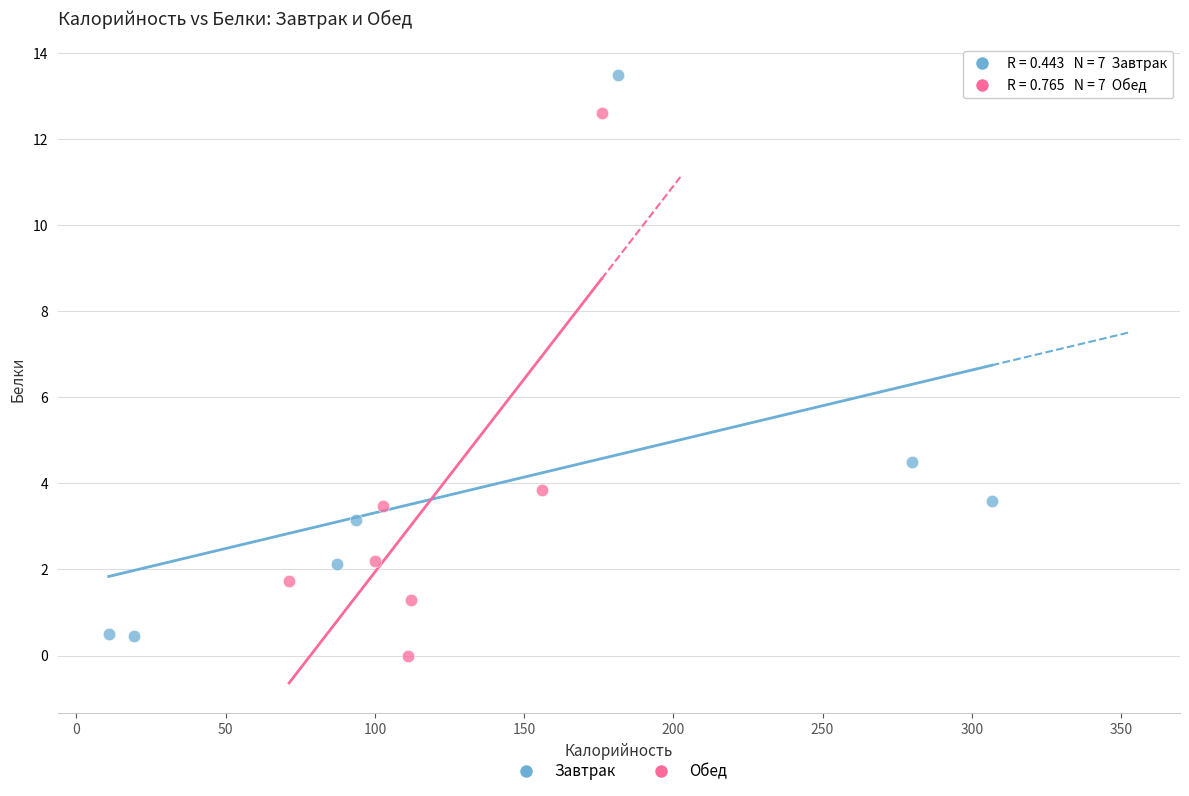

Which series contains the highest Y value?

Завтрак